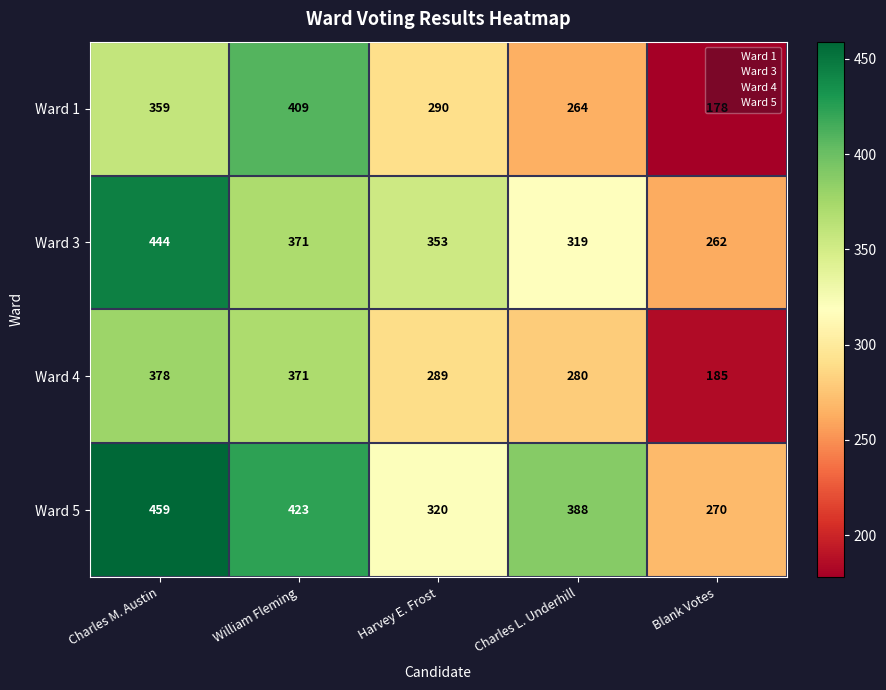

What is the difference between the Ward 4 values at Harvey E. Frost and Charles M. Austin?

89